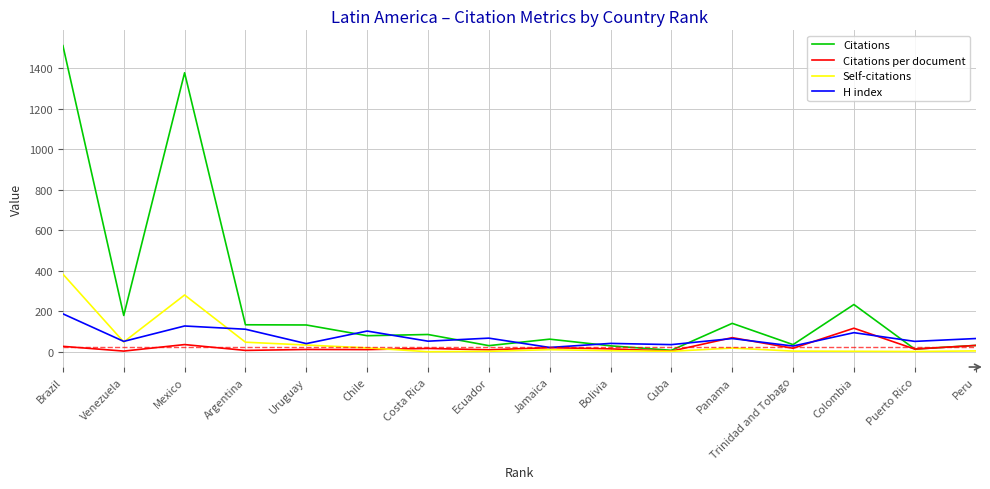

What are all the series names shown in the legend?

Citations, Citations per document, Self-citations, H index